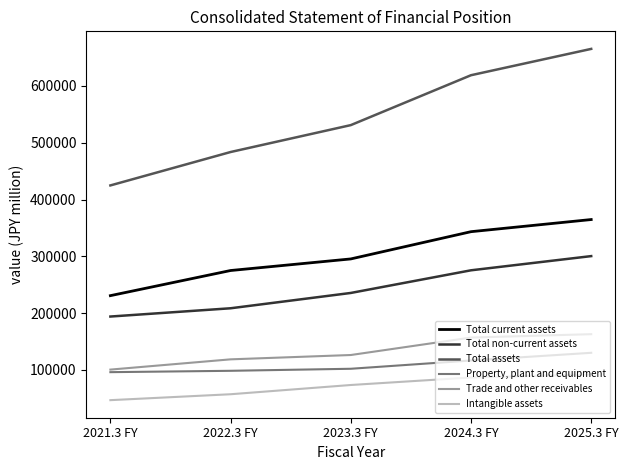

Which series has the largest total across all categories?

Total assets